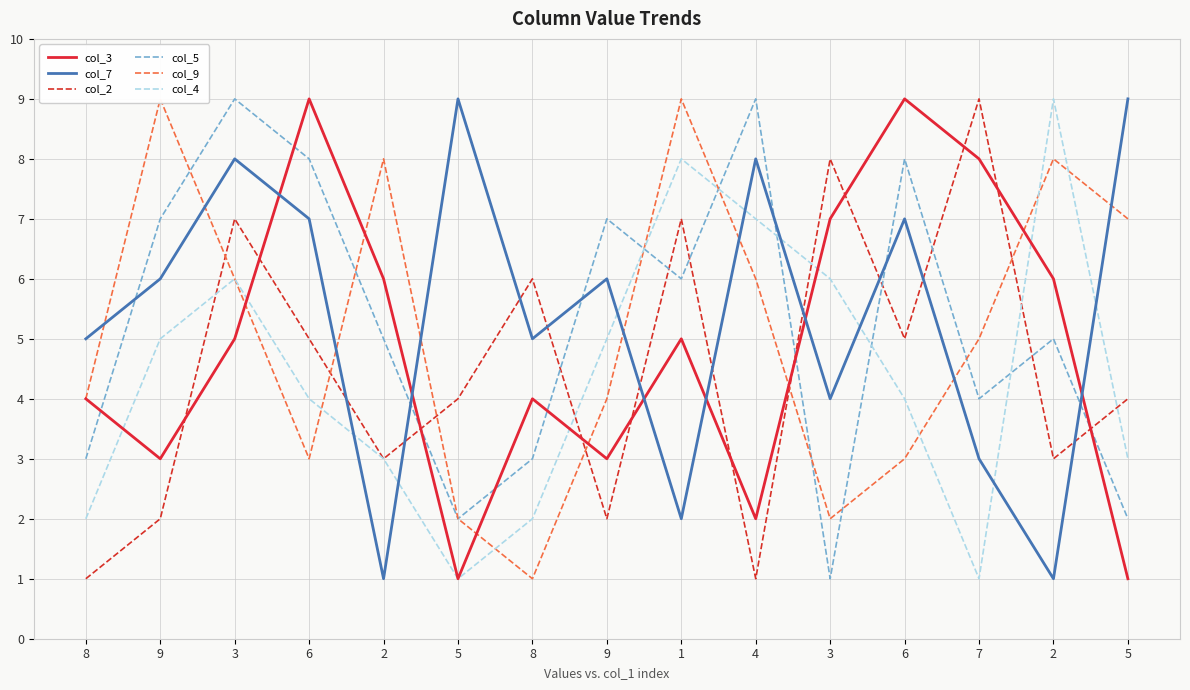

After their last crossing, which series has the higher values: col_3 or col_7?

col_7